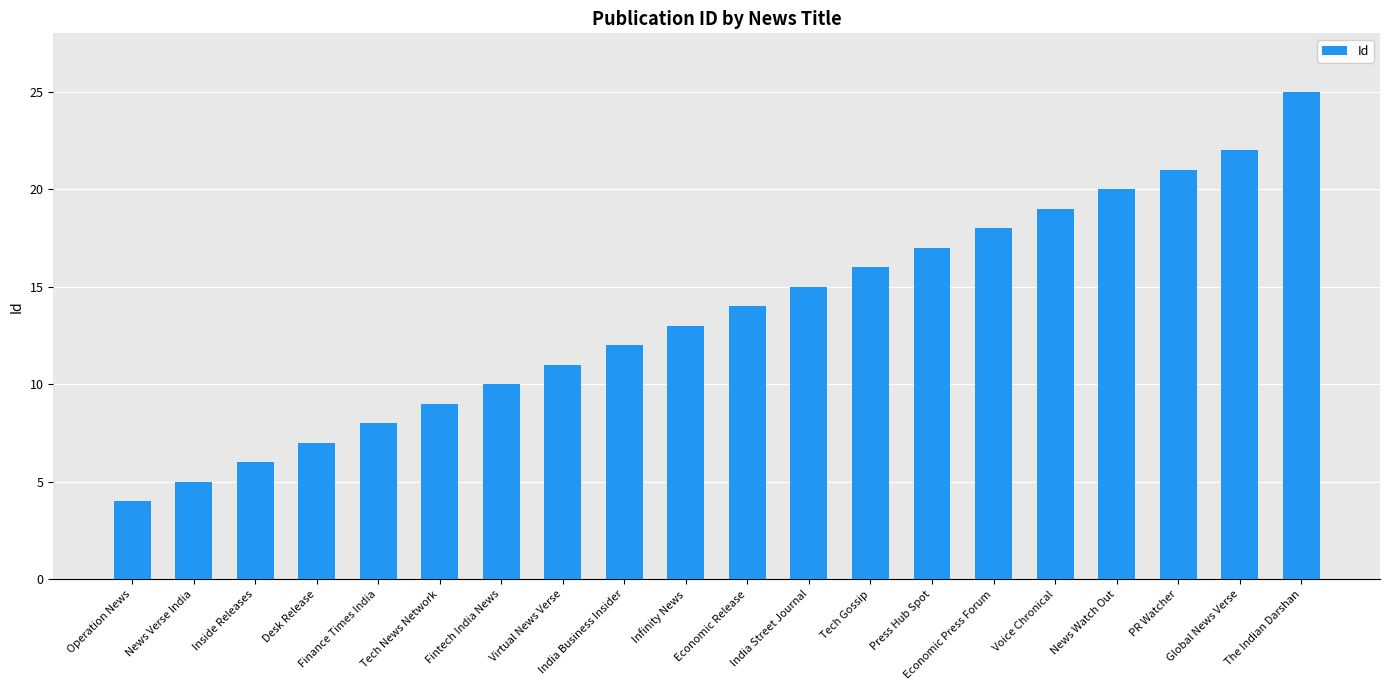

What is the greatest value displayed?

25